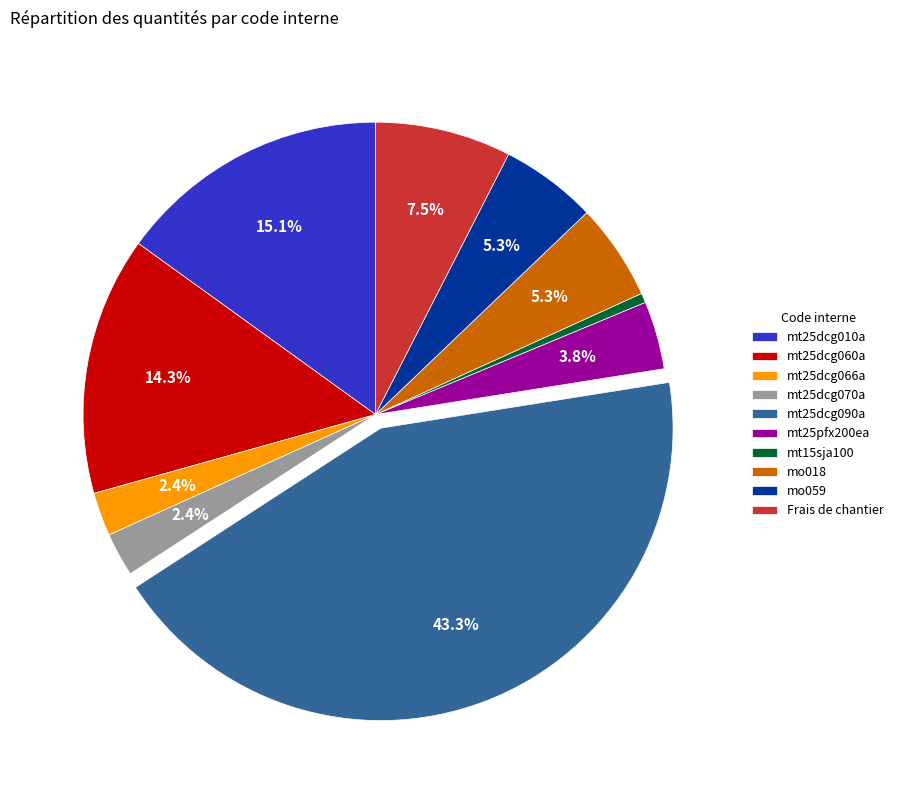

To the nearest percent, what portion does mt25dcg010a represent?

15%